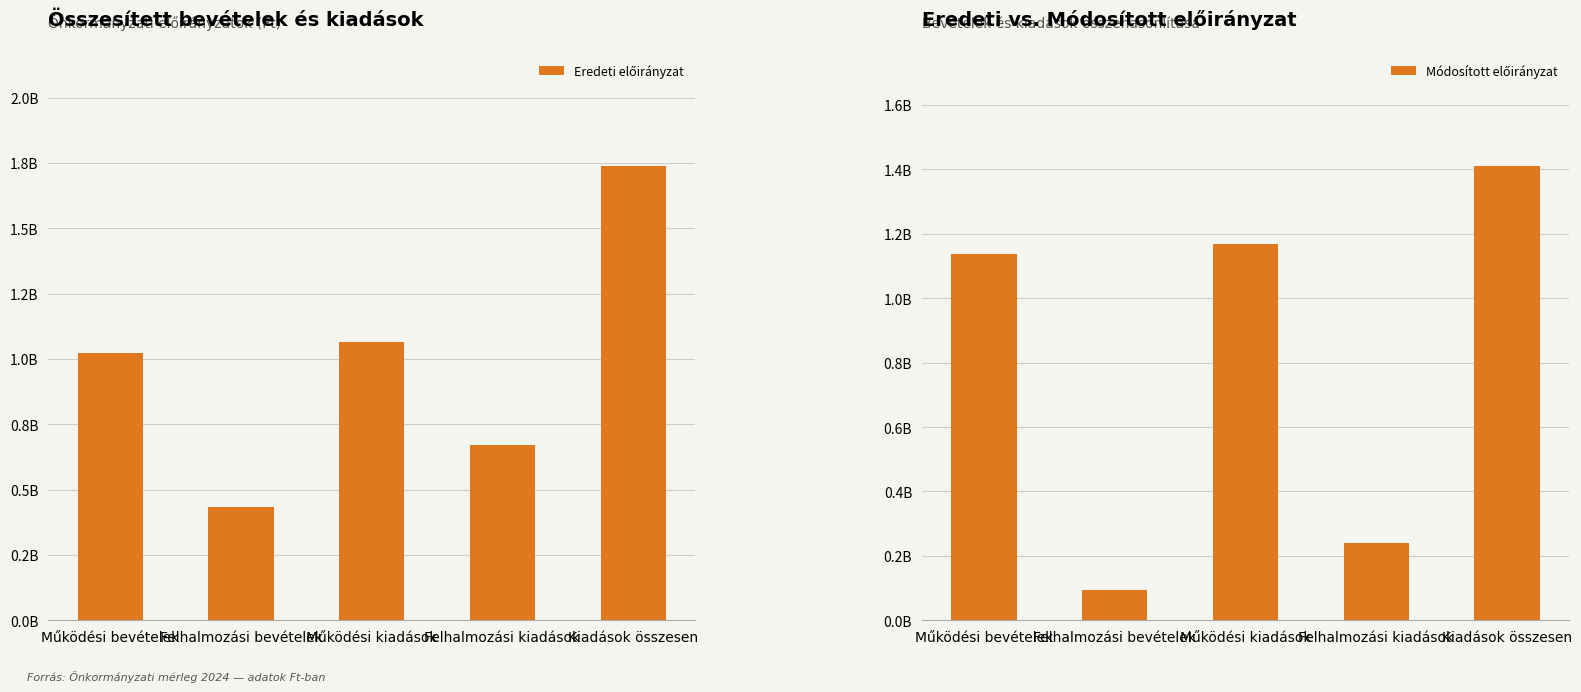

Rank the series by their maximum value, from highest to lowest.

Eredeti előirányzat, Módosított előirányzat